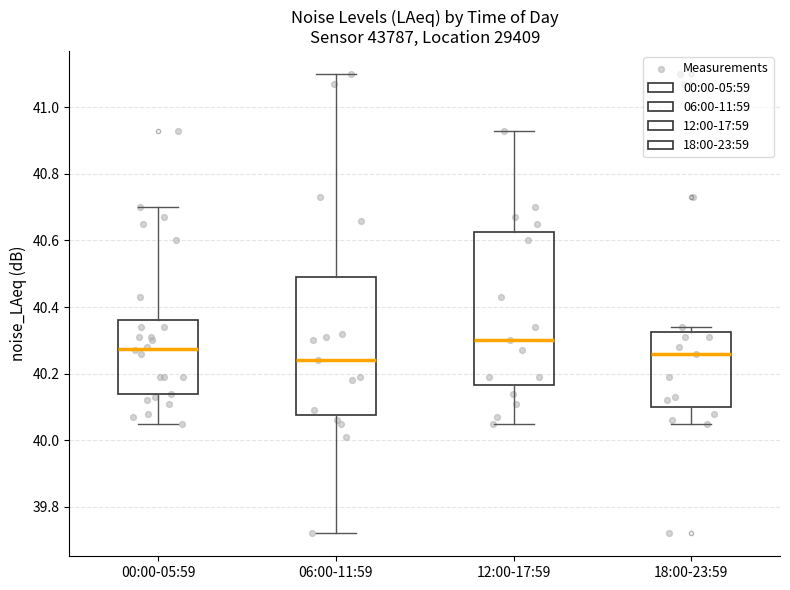

Reading left to right, transcribe this box plot: for each box, give where its median line is, the range the box spans, and where its two whiskers end, as read against the y-axis. The values are not printed on the chart, so give them approximately, as read against the axis.

00:00-05:59: median 40.28, box 40.14 to 40.36, whiskers 40.06 to 40.70
06:00-11:59: median 40.24, box 40.08 to 40.50, whiskers 39.72 to 41.10
12:00-17:59: median 40.30, box 40.16 to 40.62, whiskers 40.06 to 40.94
18:00-23:59: median 40.26, box 40.10 to 40.32, whiskers 40.06 to 40.34